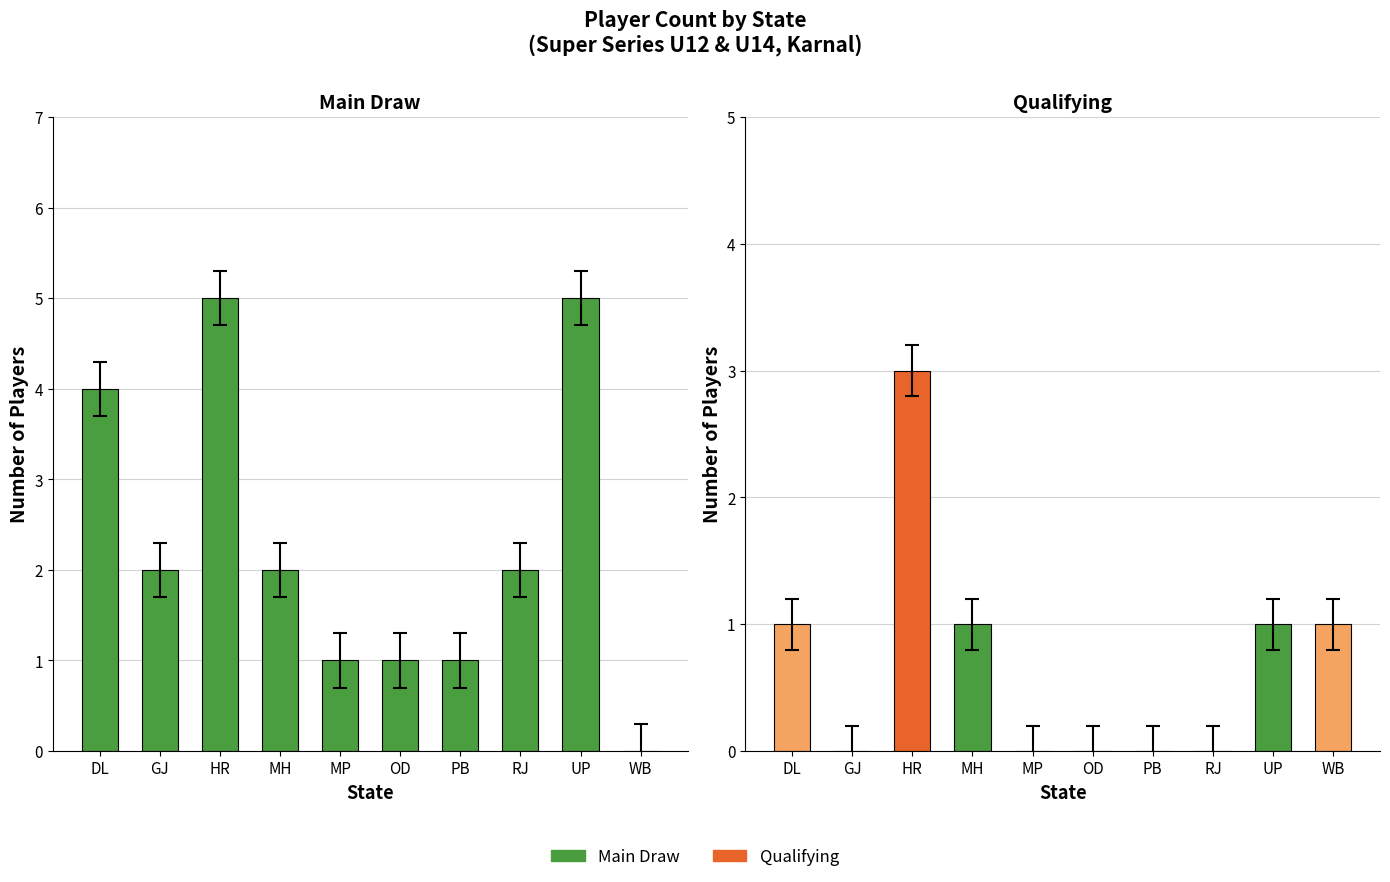

What is the difference between the maximum and minimum values in the Main Draw series?

5